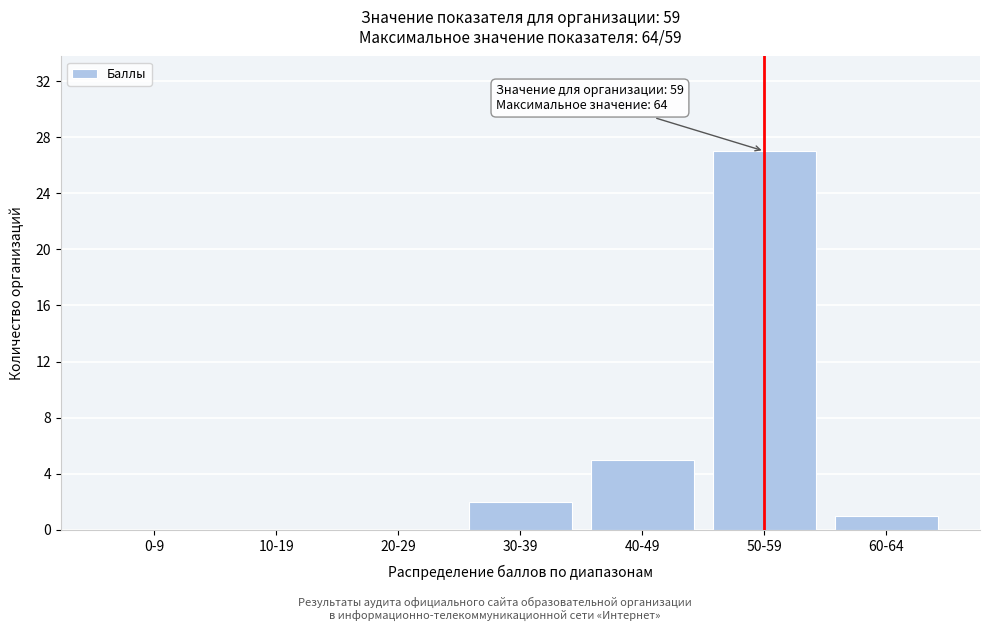

Reading left to right, what are all the values shown in this chart?

0-9=0	10-19=0	20-29=0	30-39=2	40-49=5	50-59=27	60-64=1